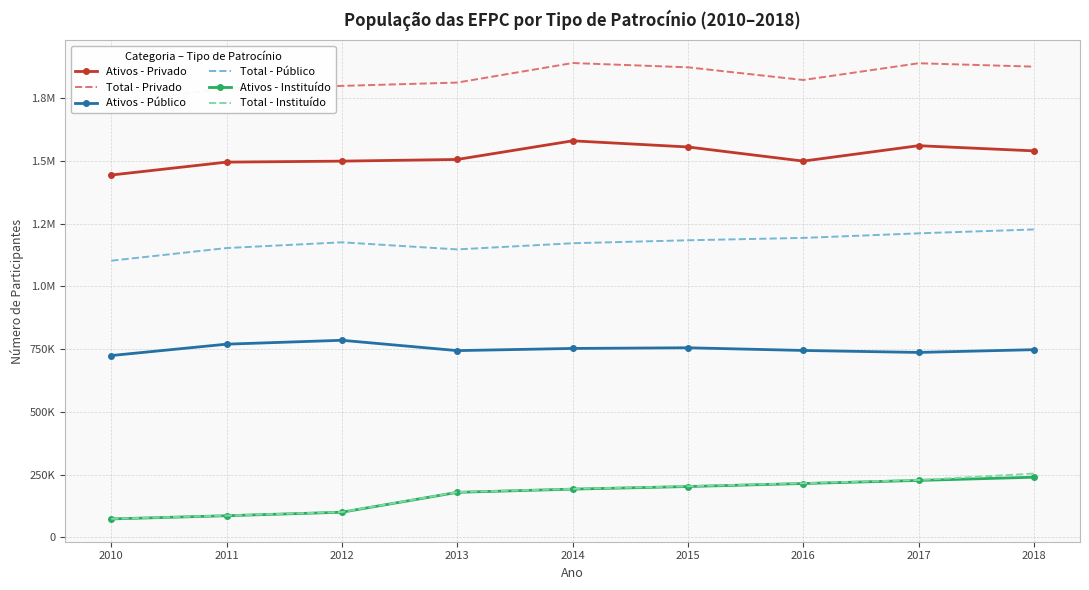

Does the chart have visible grid lines?

Yes